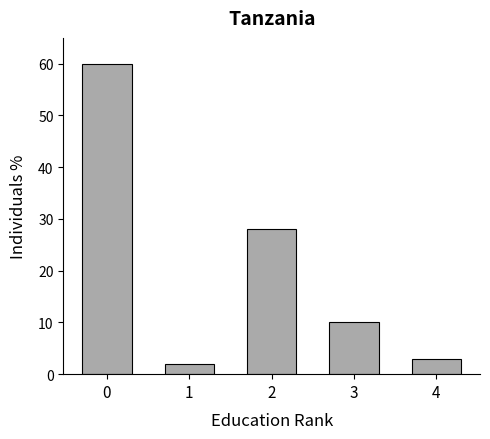

What is the change in value from 1 to 2?

+26